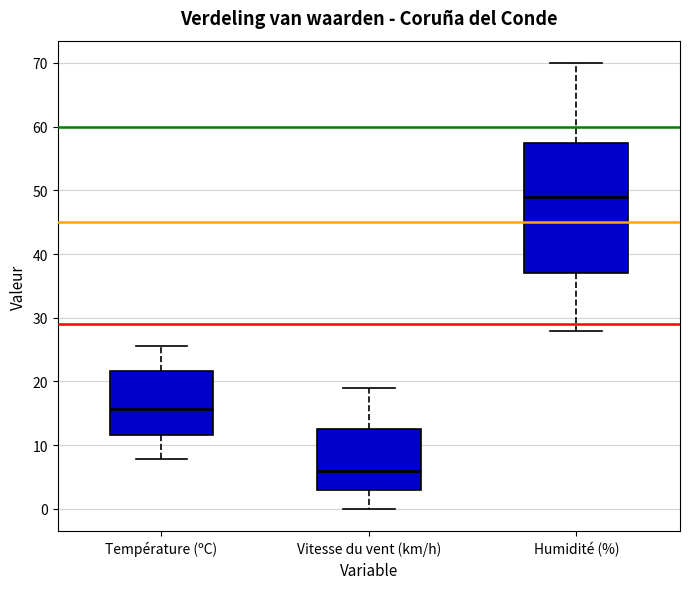

Reading left to right, read every box against the y-axis: the position of its median line, the range the box covers, and the ends of its whiskers. The values are not printed on the chart, so give them approximately, as read against the axis.

Température (ºC): median 16, box 12 to 22, whiskers 8 to 26
Vitesse du vent (km/h): median 6, box 3 to 13, whiskers 0 to 19
Humidité (%): median 49, box 37 to 58, whiskers 28 to 70